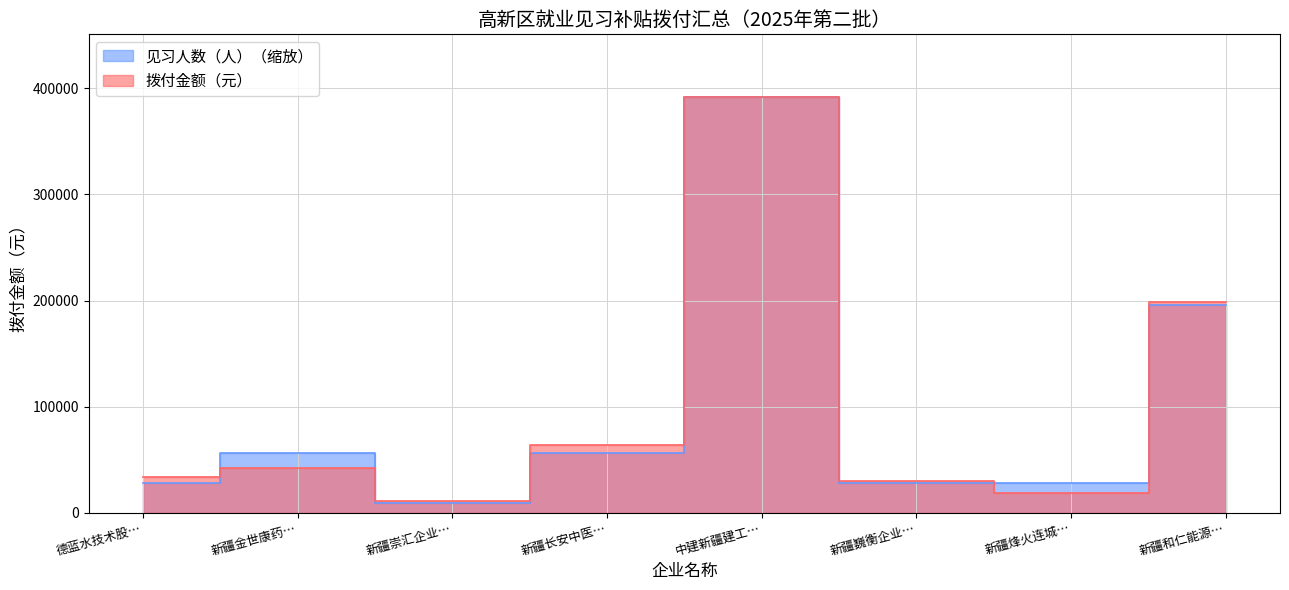

At which label does 见习人数（人） reach its peak?

中建新疆建工…